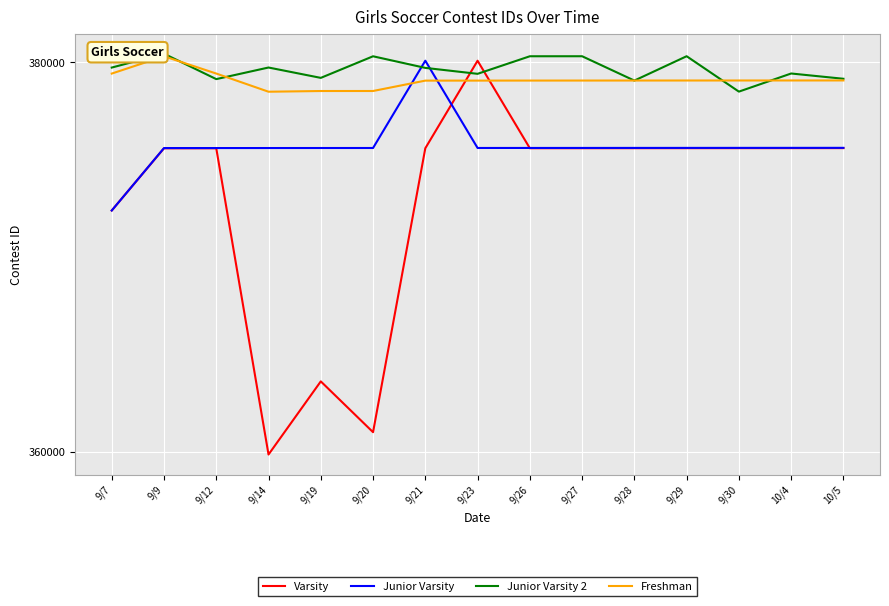

Between 9/12 and 9/26, which series saw the biggest shift?

Junior Varsity 2